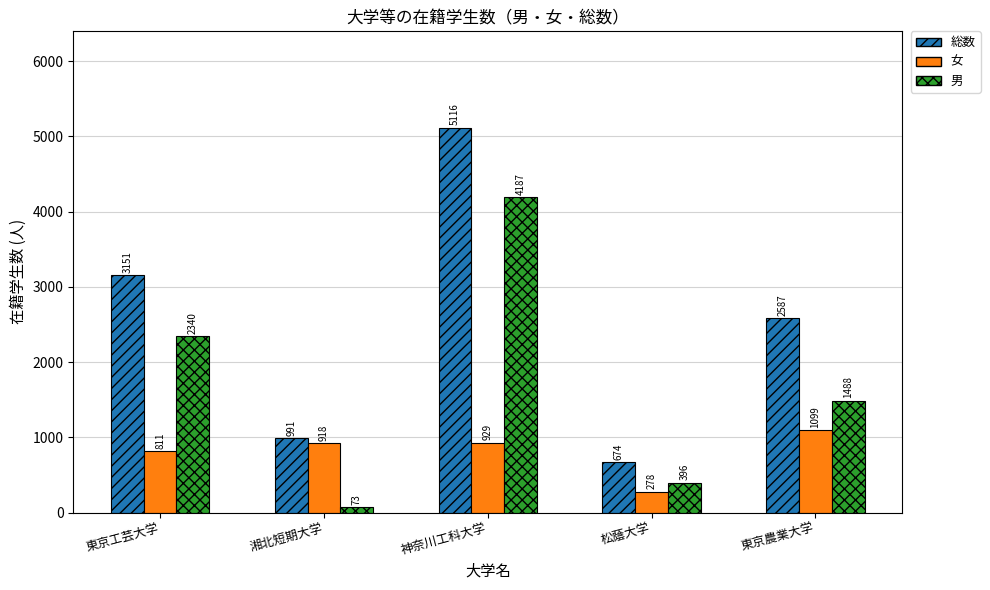

How many values in the 男 series are below 1488?

2